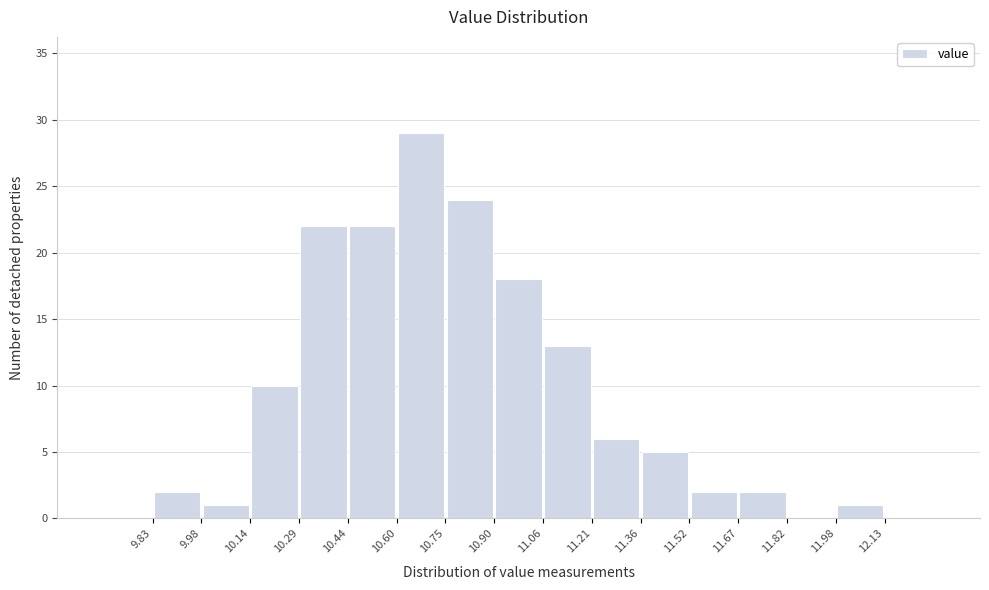

Which range on the x-axis has the tallest bar?

10.60 to 10.75